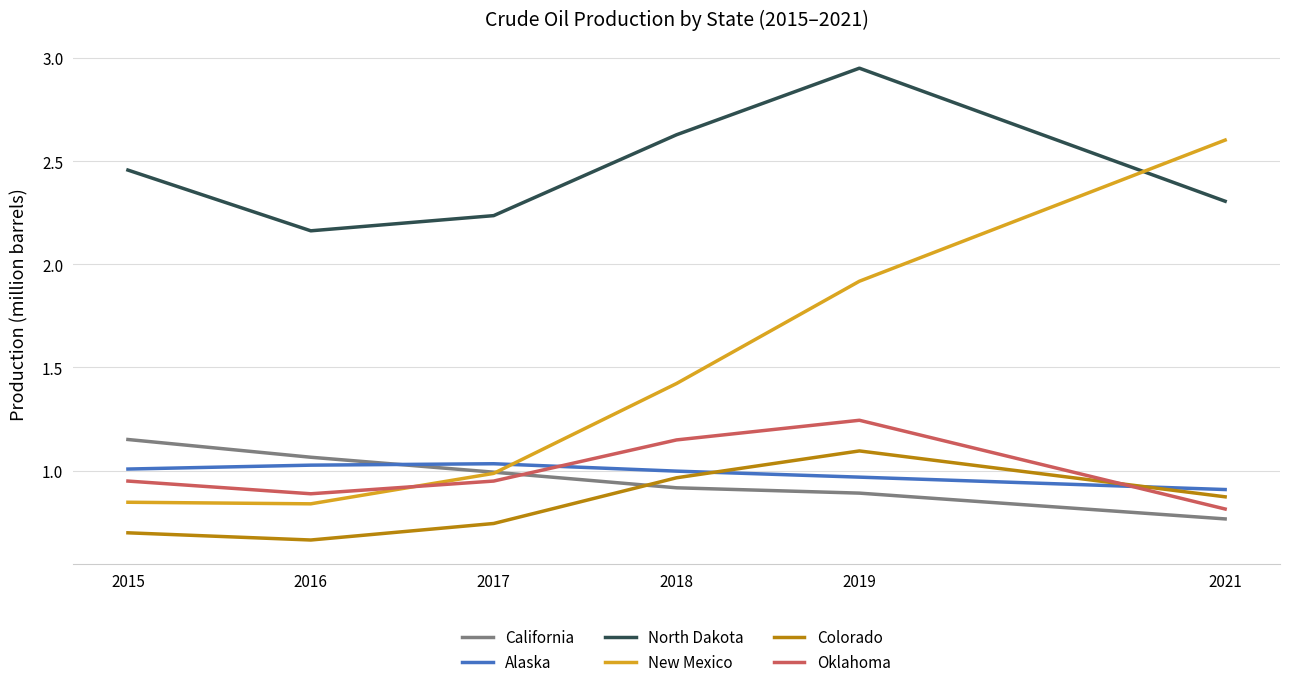

Which label corresponds to the largest value in the chart?

2019